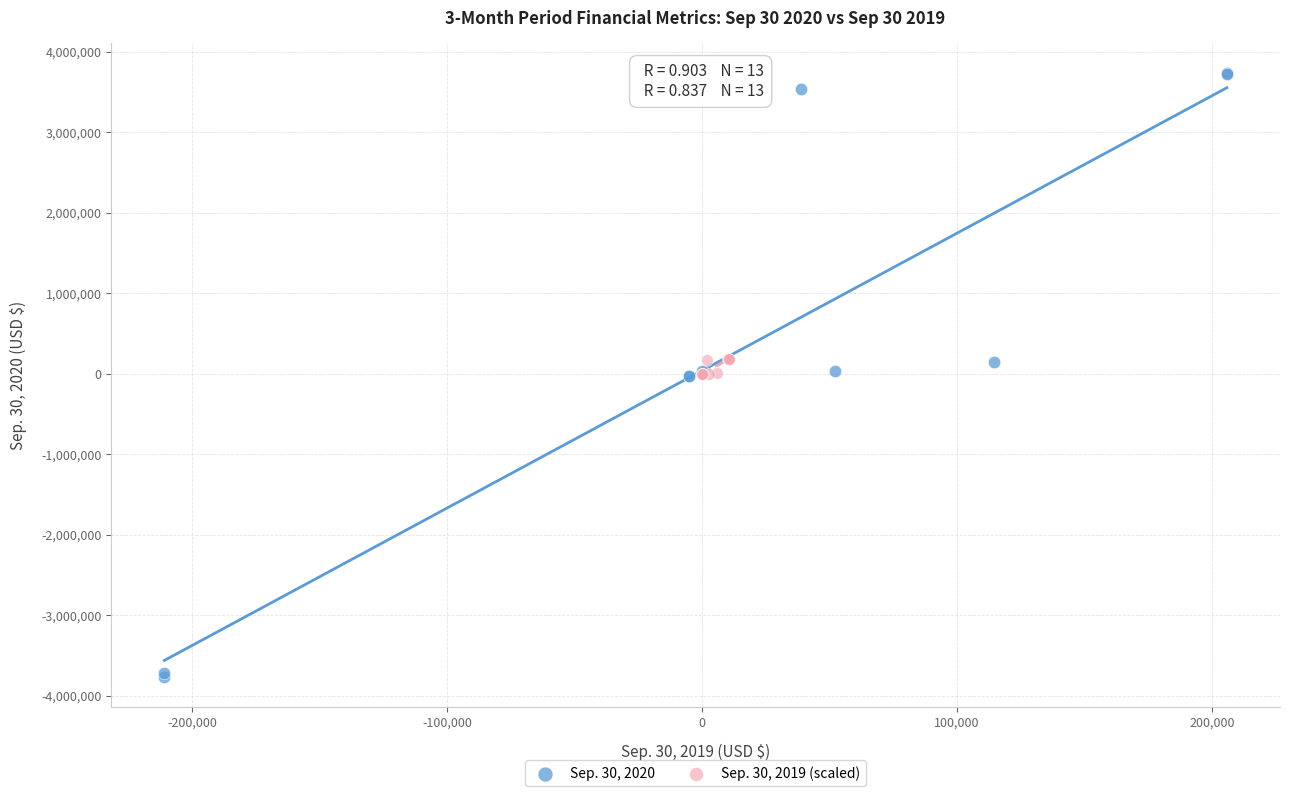

Which series reaches the maximum Y coordinate?

Sep. 30, 2020